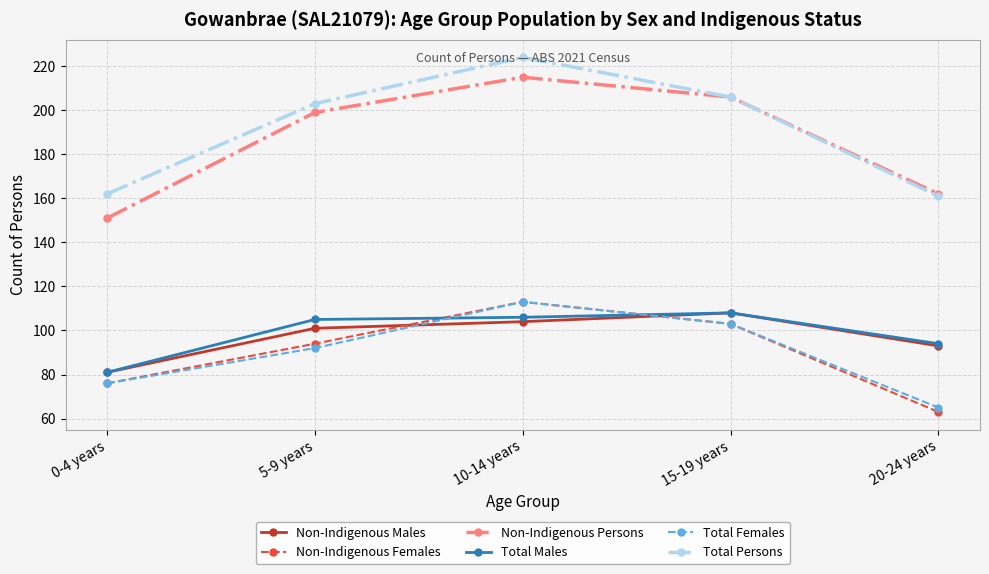

In Non-Indigenous Males, how many points are higher than both neighbors (excluding endpoints)?

1